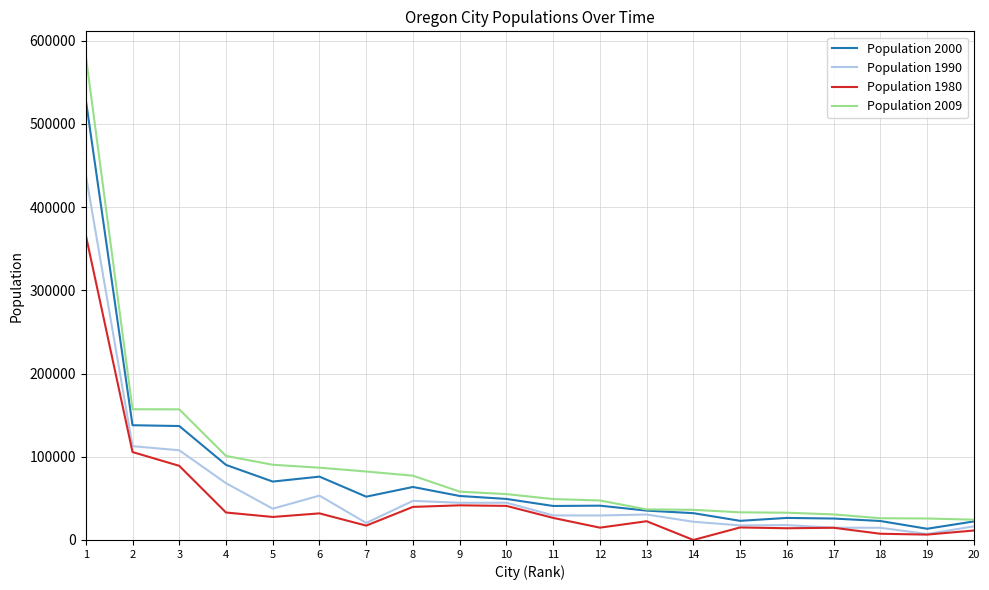

What is the difference between the second highest and minimum values in the Population 2000 series?

124412